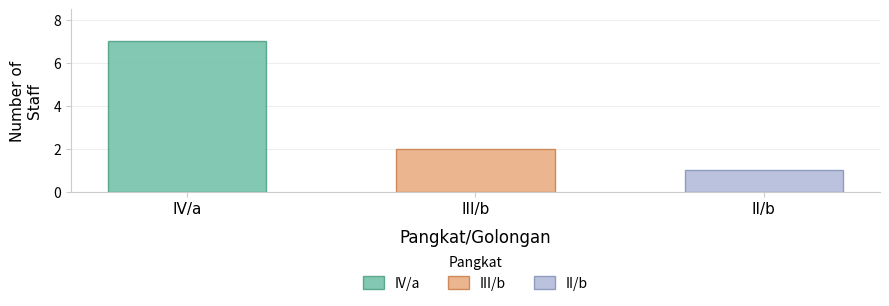

At which label is the value closest to 3?

III/b